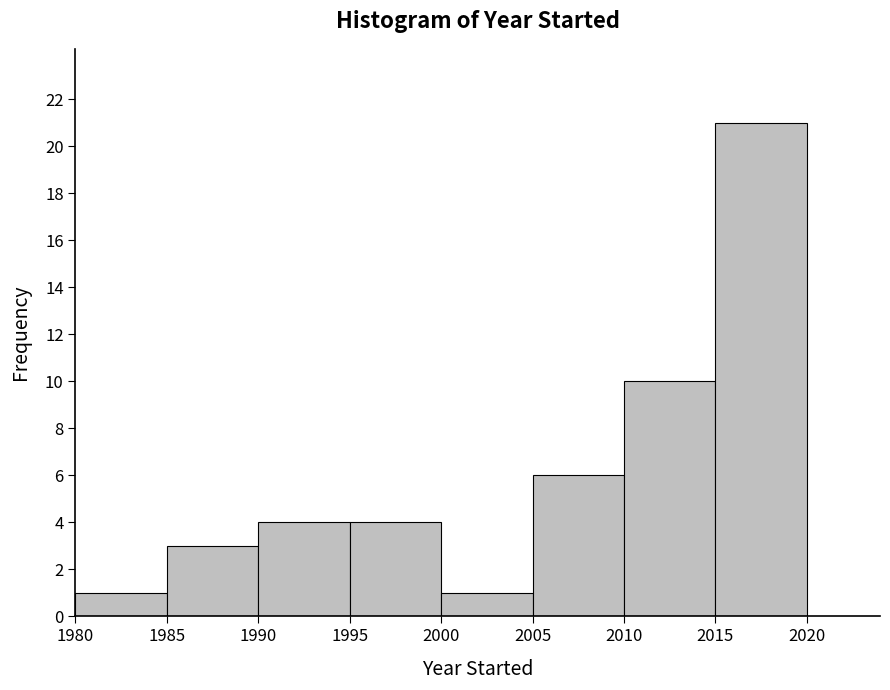

How tall is the bar that spans 2010 to 2015 on the x-axis? The values are not printed on the chart, so give them approximately, as read against the axis.

10